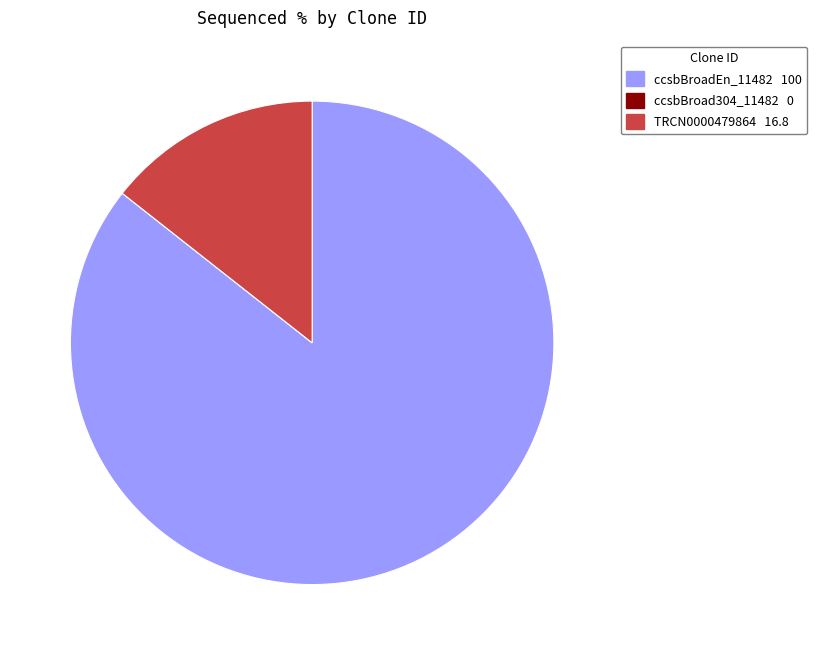

True or false: ccsbBroadEn_11482 accounts for 86% of the total.

True